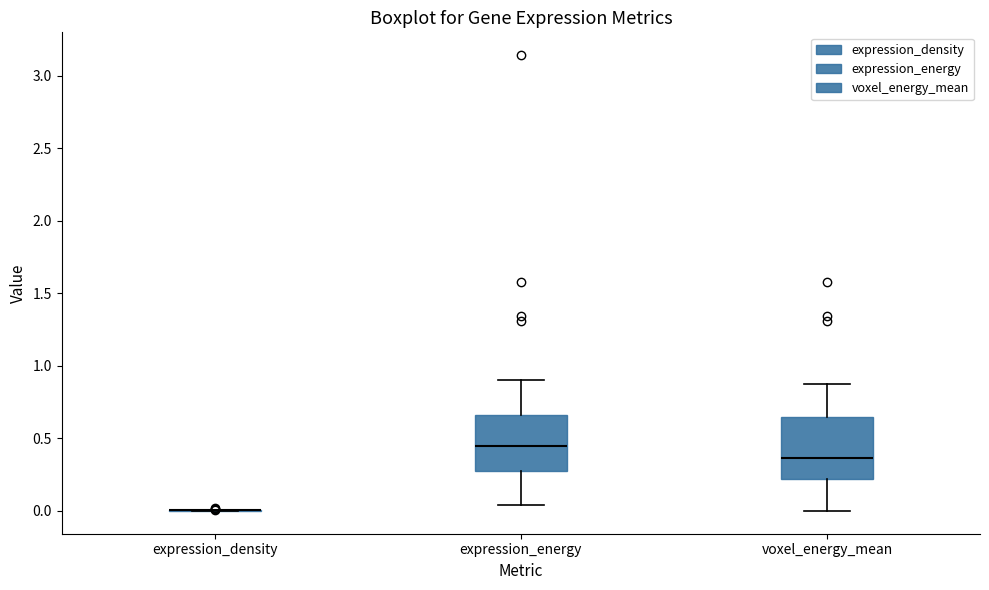

Reading left to right, read every box against the y-axis: the position of its median line, the range the box covers, and the ends of its whiskers. The values are not printed on the chart, so give them approximately, as read against the axis.

expression_density: box collapsed to a line at 0.00, whiskers 0.00 to 0.00
expression_energy: median 0.45, box 0.30 to 0.65, whiskers 0.05 to 0.90
voxel_energy_mean: median 0.35, box 0.20 to 0.65, whiskers 0.00 to 0.90